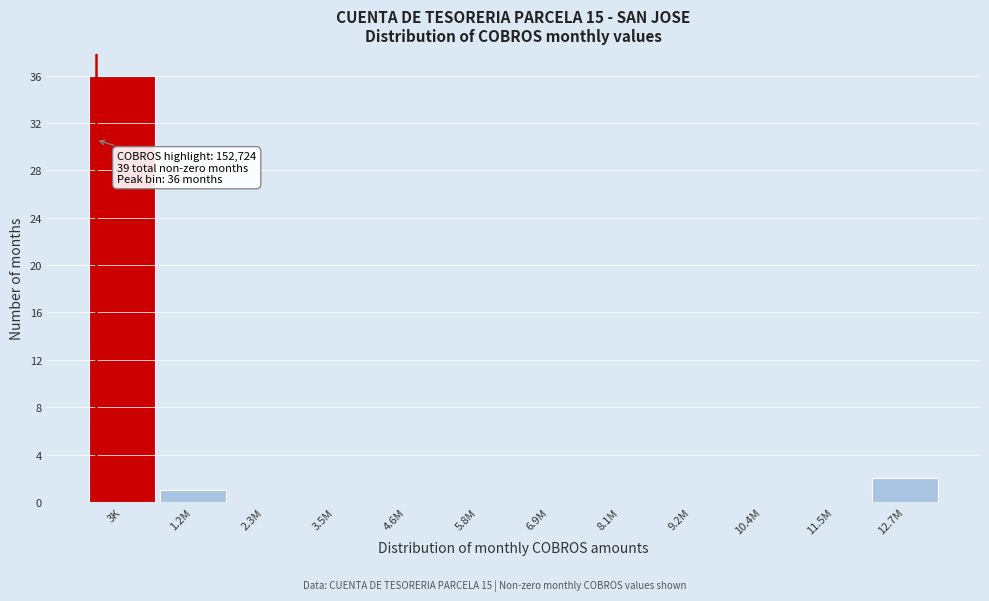

Reading right to left, what are all the values shown in this chart?

12.7M=2	11.5M=0	10.4M=0	9.2M=0	8.1M=0	6.9M=0	5.8M=0	4.6M=0	3.5M=0	2.3M=0	1.2M=1	3K=36